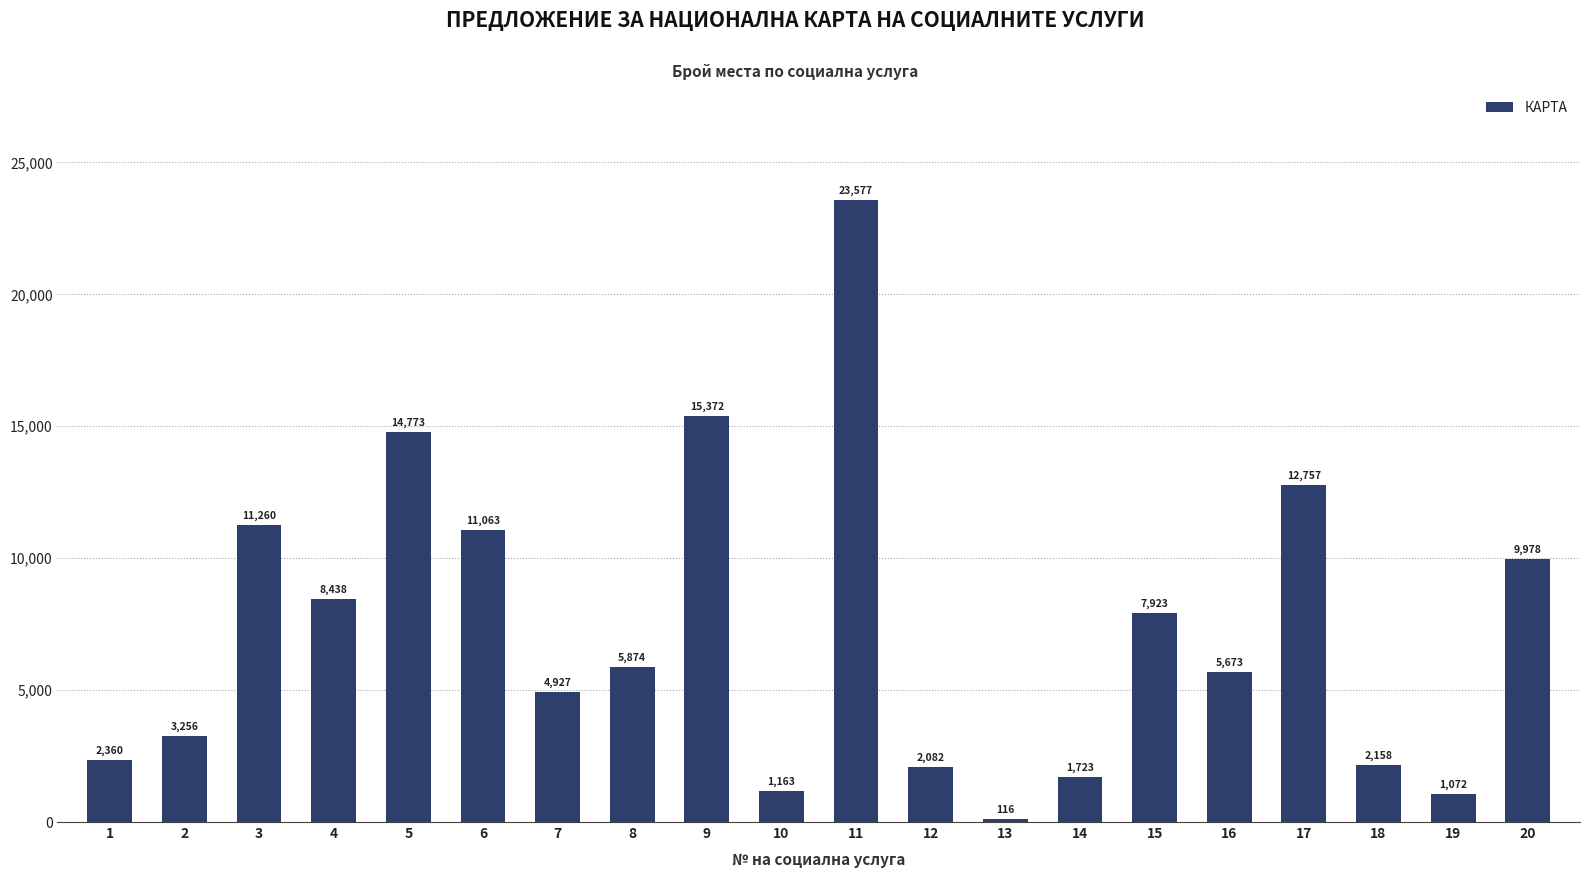

What is the value of the 14th bar from the left?

1723